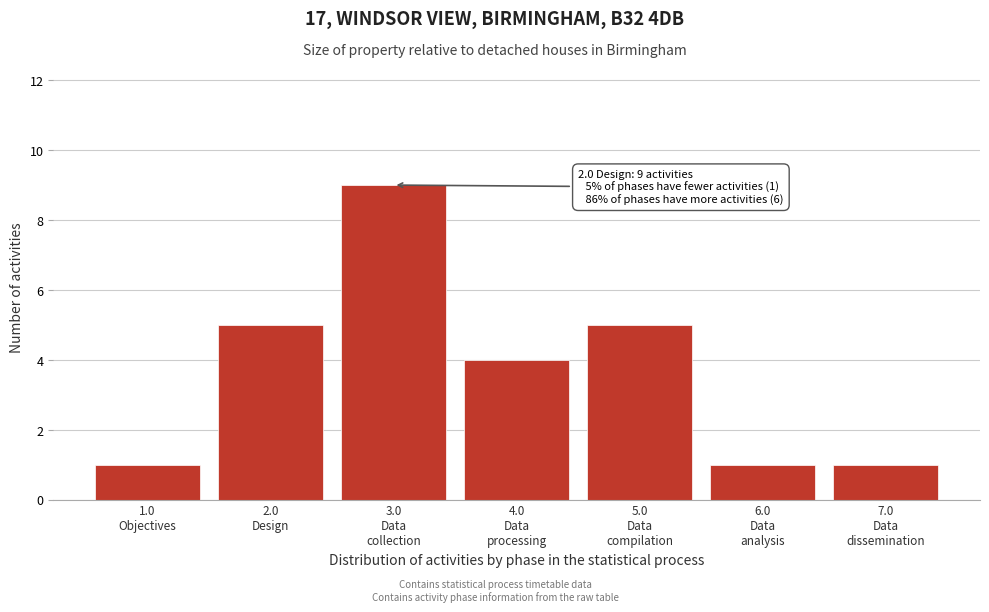

Reading left to right, what are all the values shown in this chart?

1	5	9	4	5	1	1